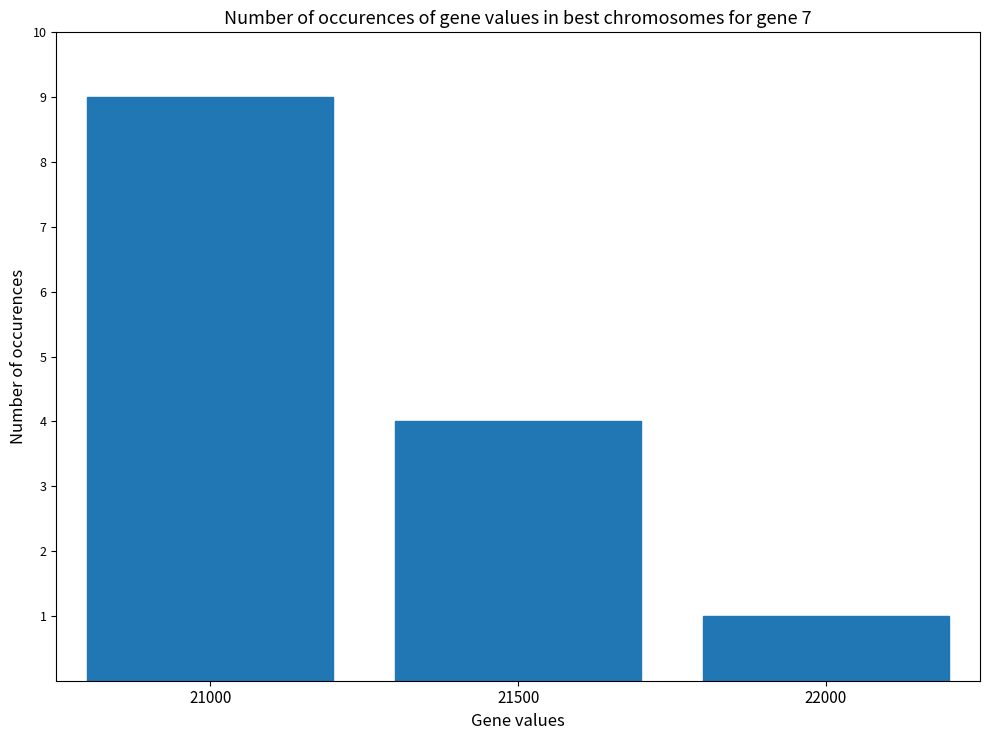

Reading left to right, list all the values displayed in this chart.

21000=9	21500=4	22000=1